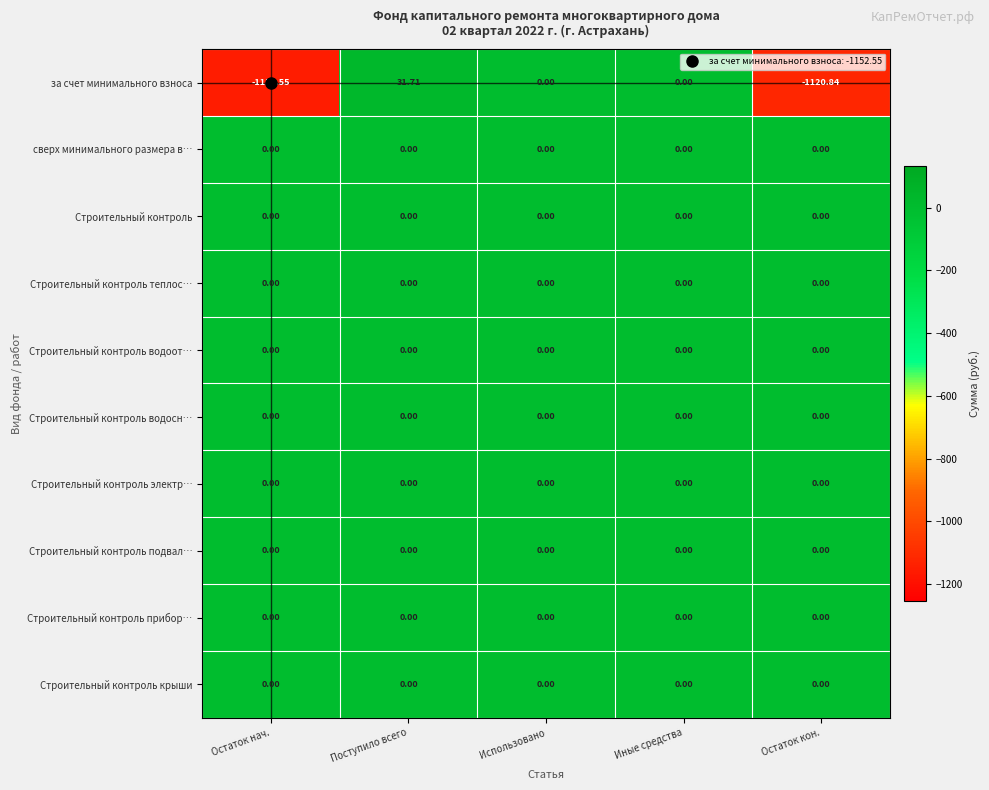

Between Остаток нач. and Остаток кон., which series saw the biggest shift?

за счет минимального взноса